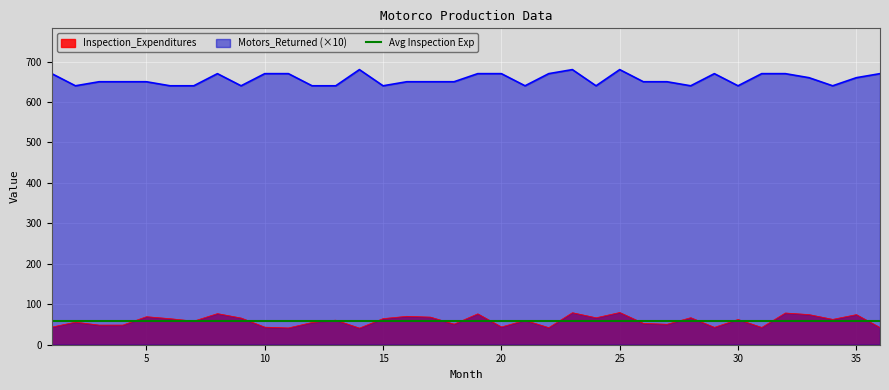

What is the value of the Motors_Returned point at the 8th from the left?

670.0